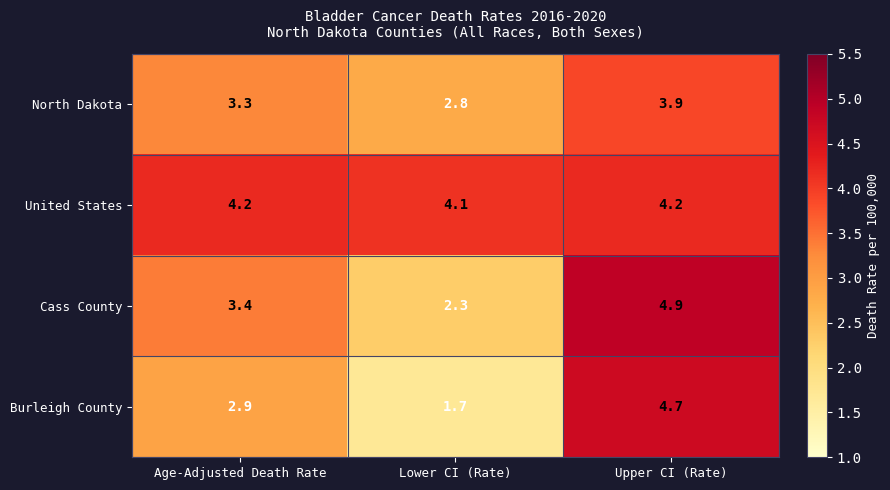

At which label does North Dakota first exceed 3?

Age-Adjusted Death Rate